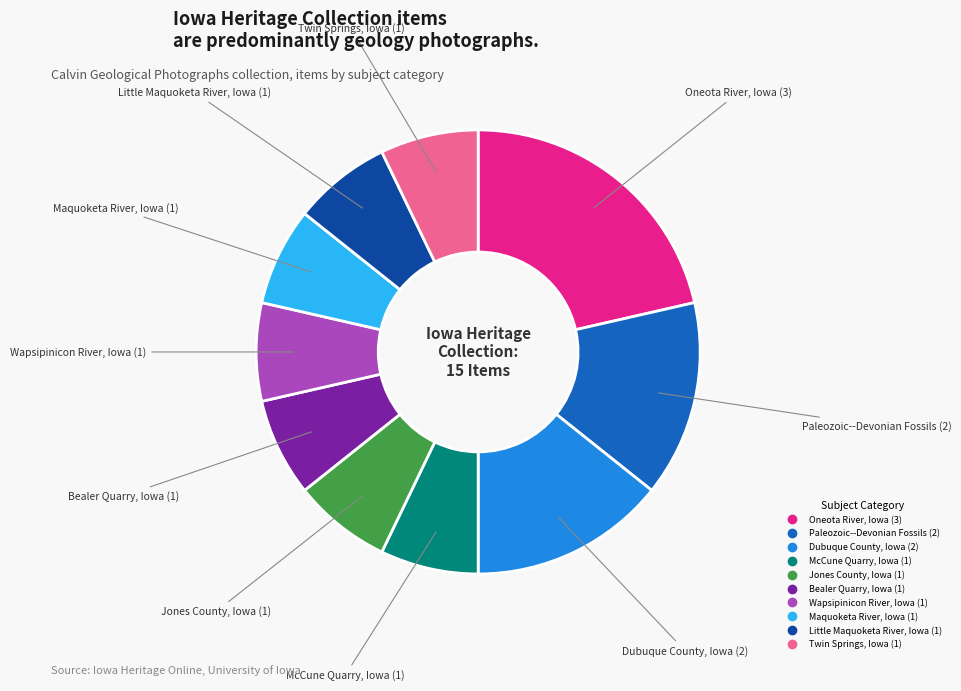

Does any single category account for the majority?

No